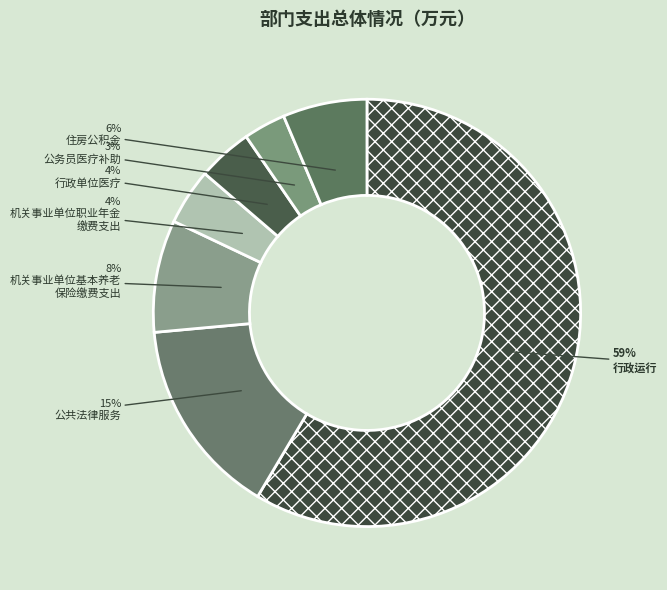

How many segments does this pie chart have?

7